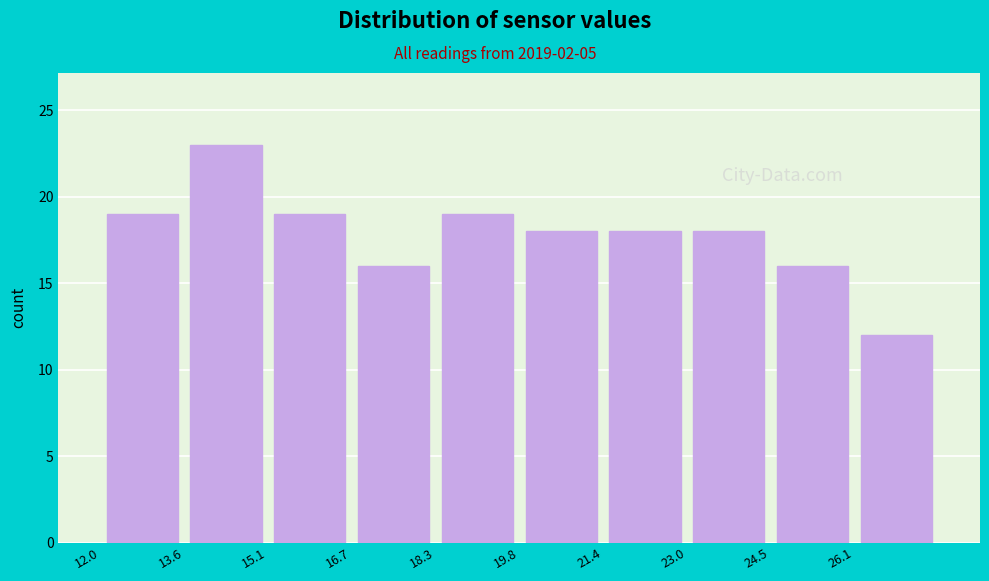

Over which range of the x-axis is the bar tallest?

13.6 to 15.2